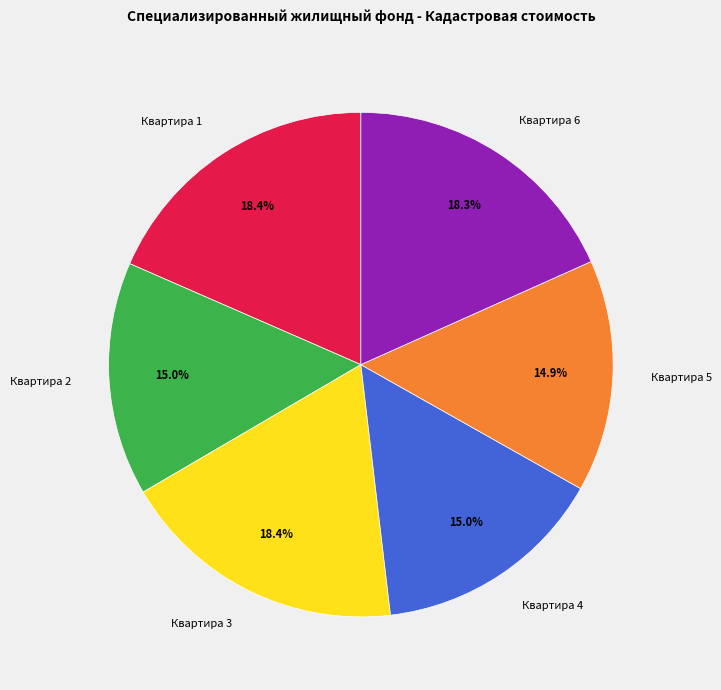

What is the total percentage of Квартира 2 and Квартира 1?

33.4%